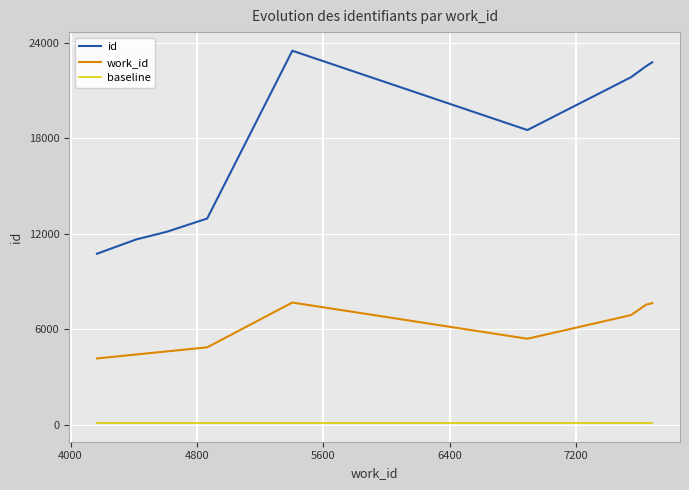

What is the minimum value shown in the chart?

100